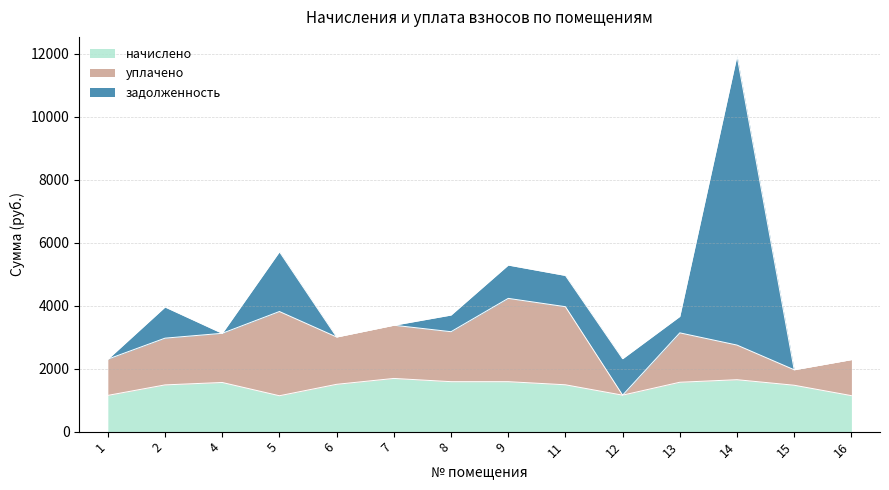

What is the spread (max minus min) of values at 9?

1587.4